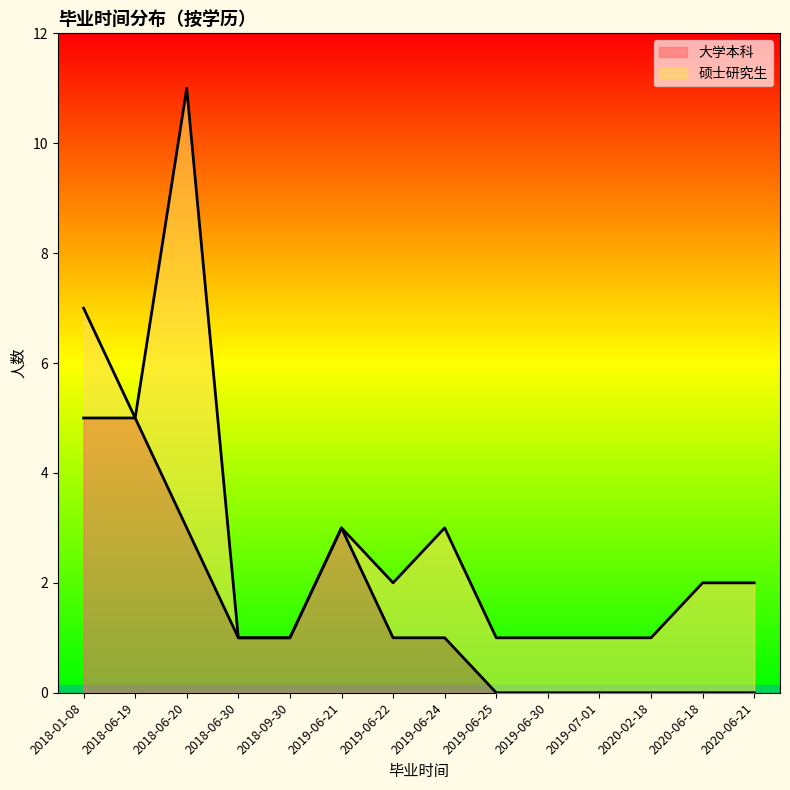

Rank the categories by value from lowest to highest.

2019-06-25, 2019-06-30, 2019-07-01, 2020-02-18, 2020-06-18, 2020-06-21, 2018-06-30, 2018-09-30, 2019-06-22, 2019-06-24, 2018-06-20, 2019-06-21, 2018-01-08, 2018-06-19